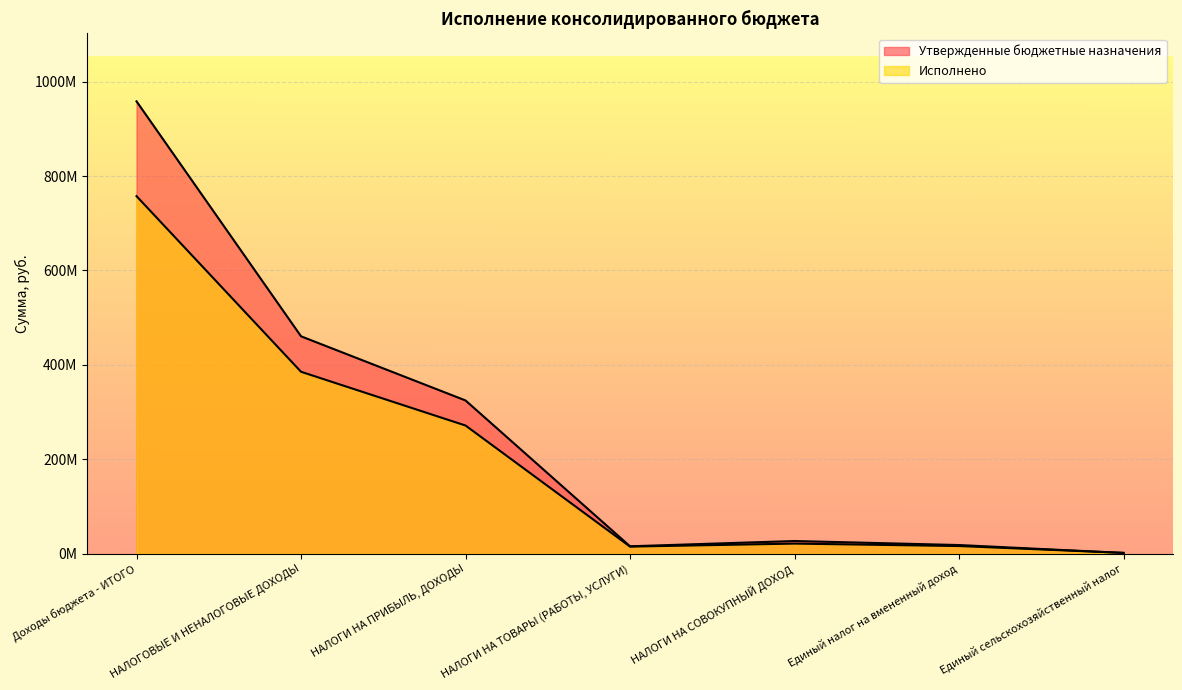

Which series has the largest total across all categories?

Утвержденные бюджетные назначения